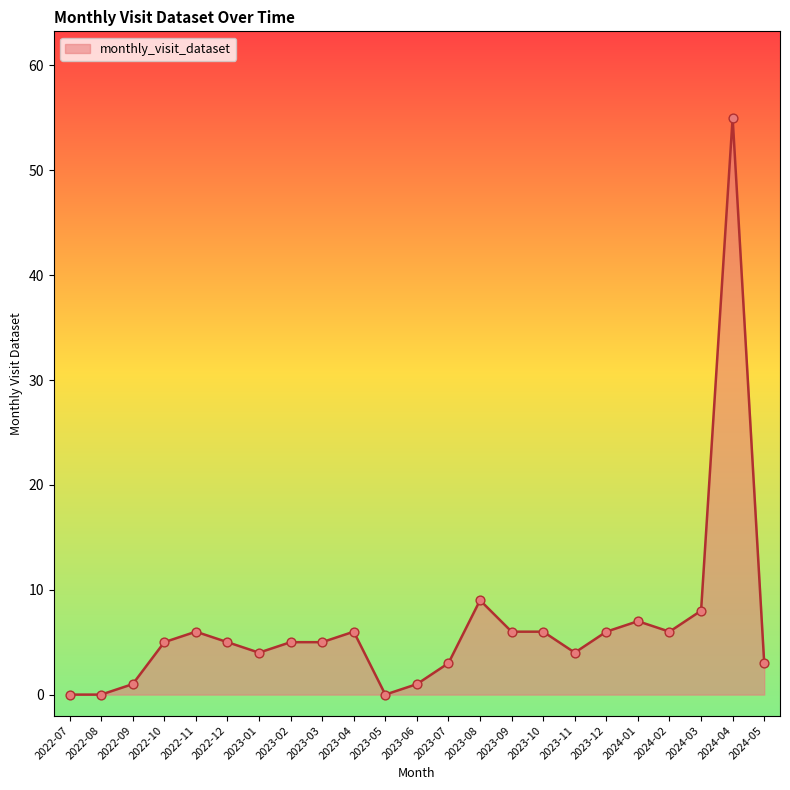

What is the change in value from 2023-04 to 2023-06?

-5